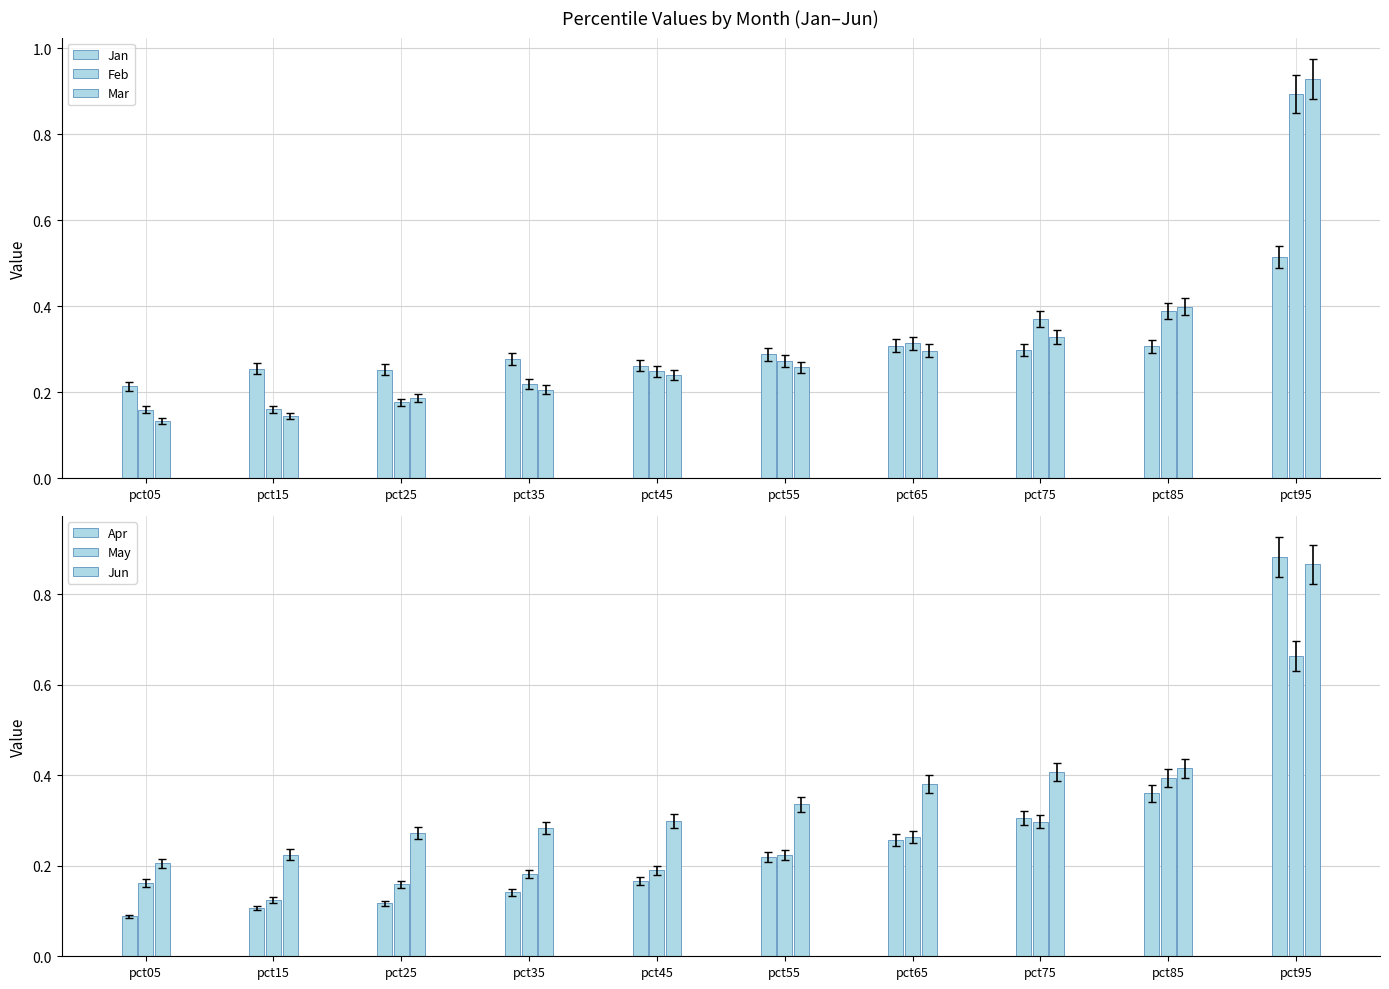

What is the difference between the maximum and minimum values in the Jun series?

0.7